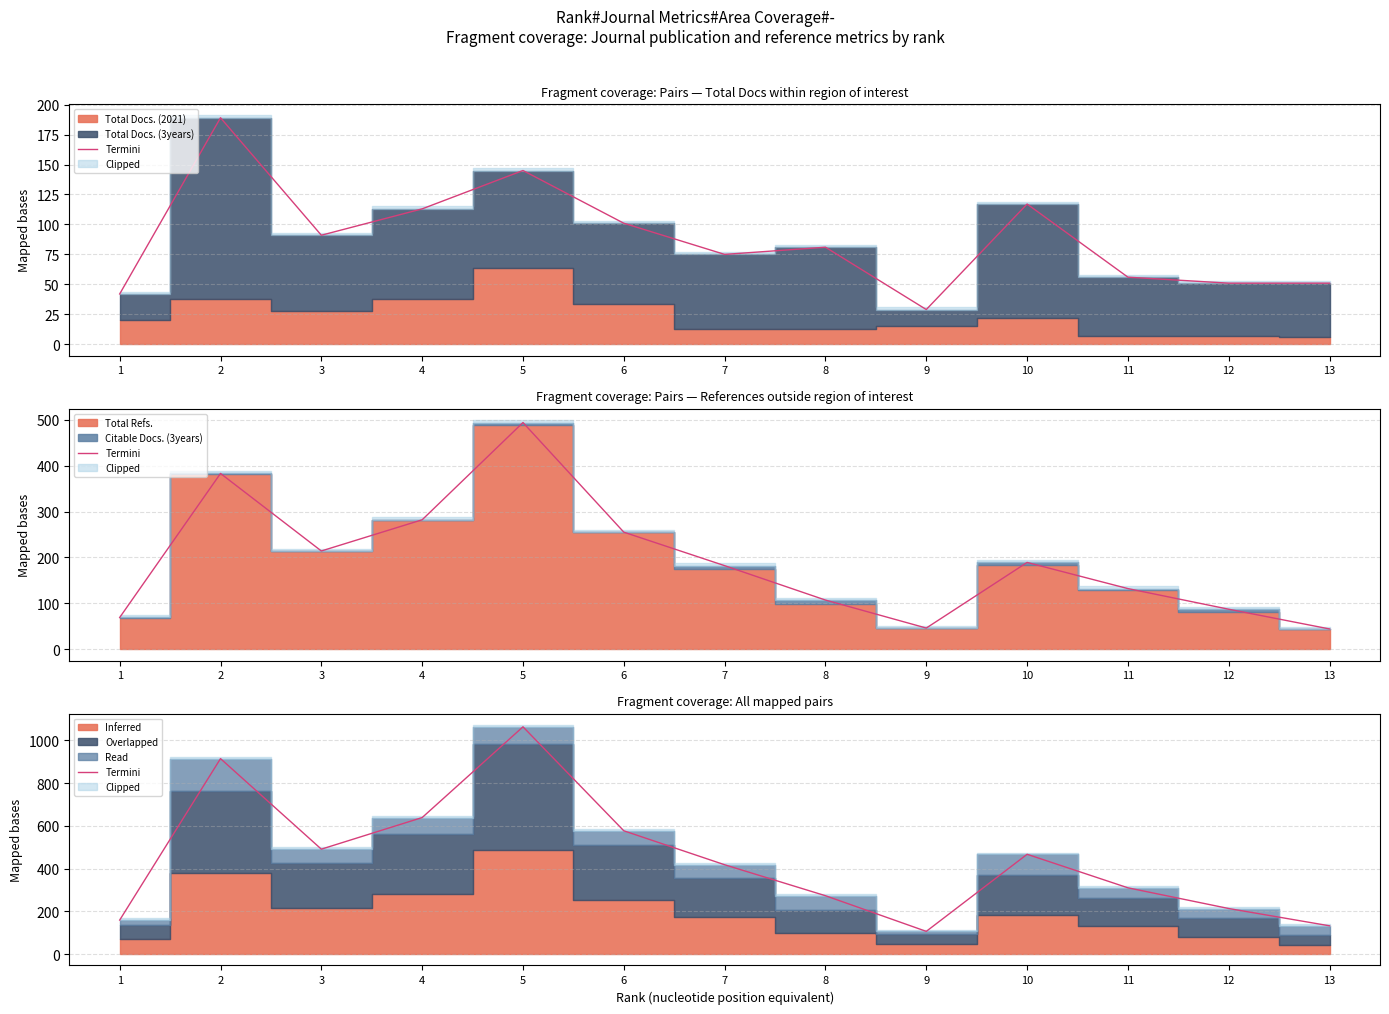

The value at 4 is 639. True or false?

True